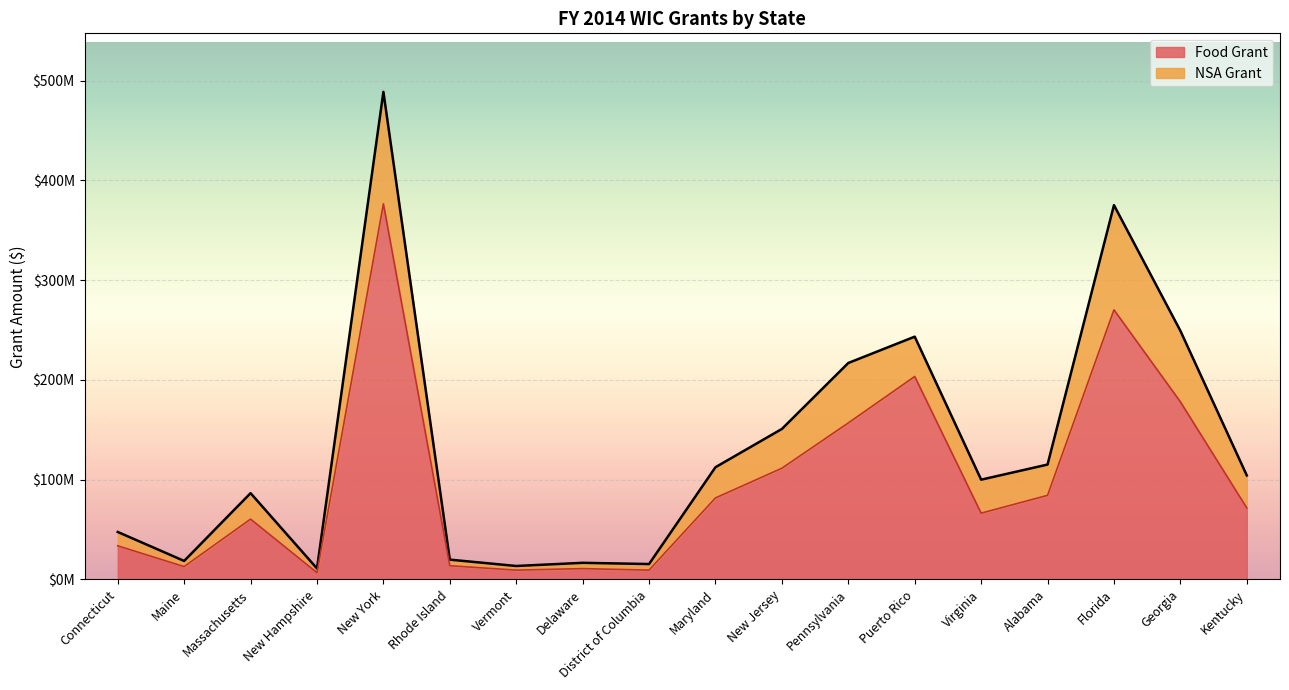

List the labels in order of value, smallest first.

New Hampshire, Vermont, District of Columbia, Delaware, Maine, Rhode Island, Connecticut, Massachusetts, Virginia, Kentucky, Maryland, Alabama, New Jersey, Pennsylvania, Georgia, Puerto Rico, Florida, New York